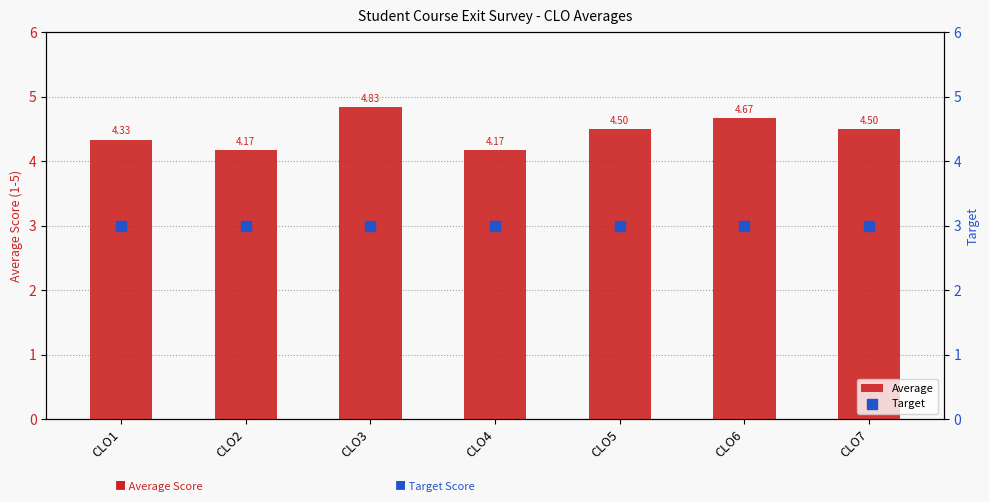

At which category is the sum across all series the highest?

CLO3